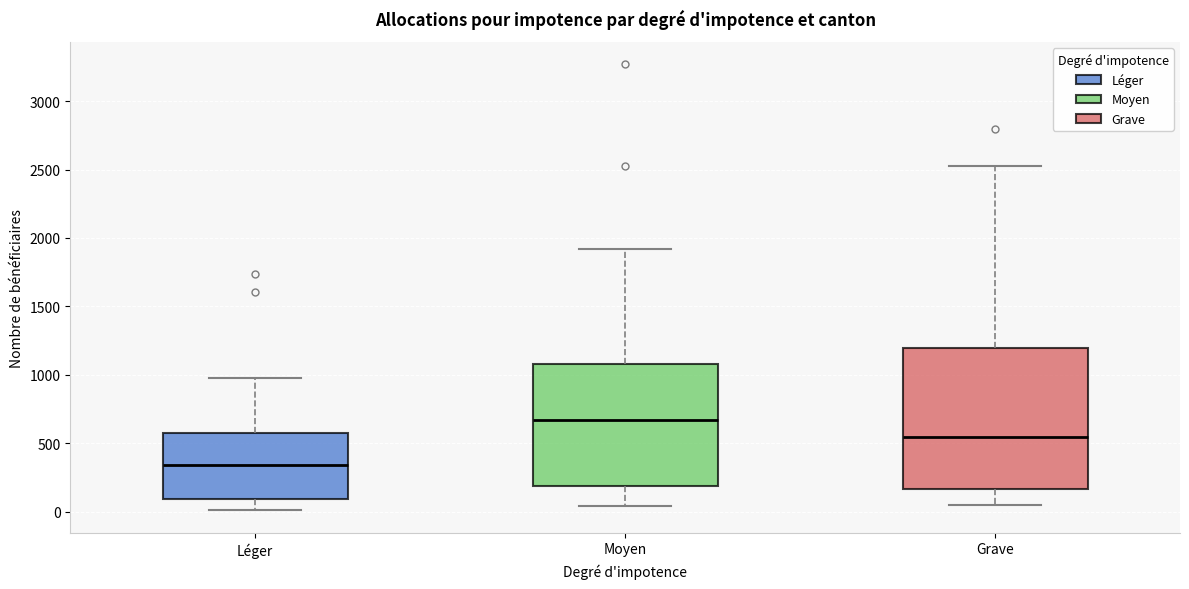

Comparing the boxes themselves (not the whiskers), which one is the tallest?

Grave